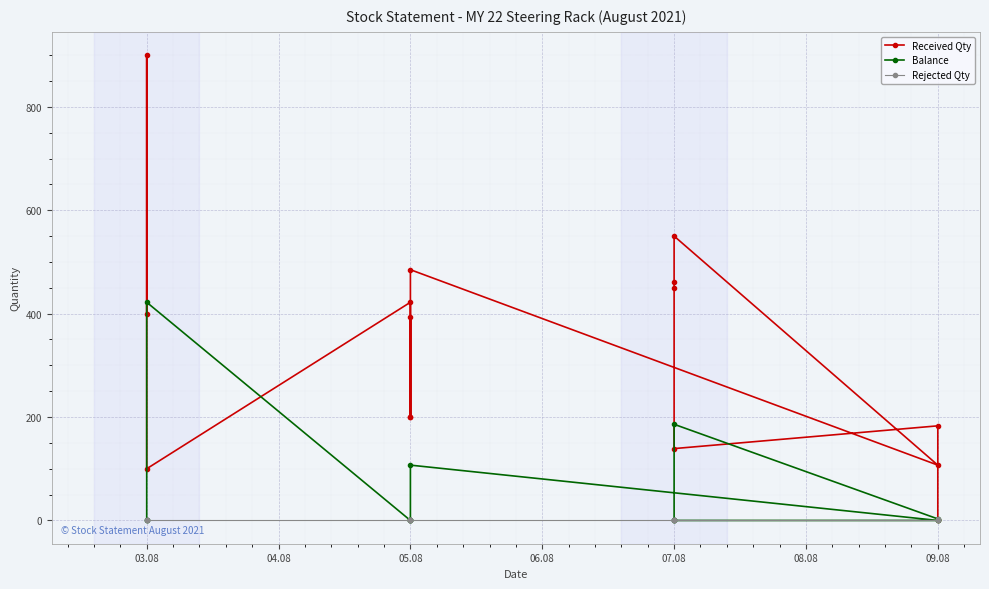

True or false: Rejected Qty and Balance cross at least once.

True